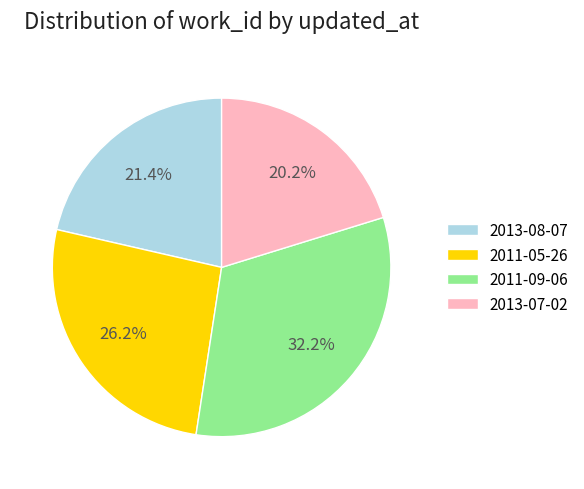

Which has a higher value, 2011-09-06 or 2013-07-02?

2011-09-06